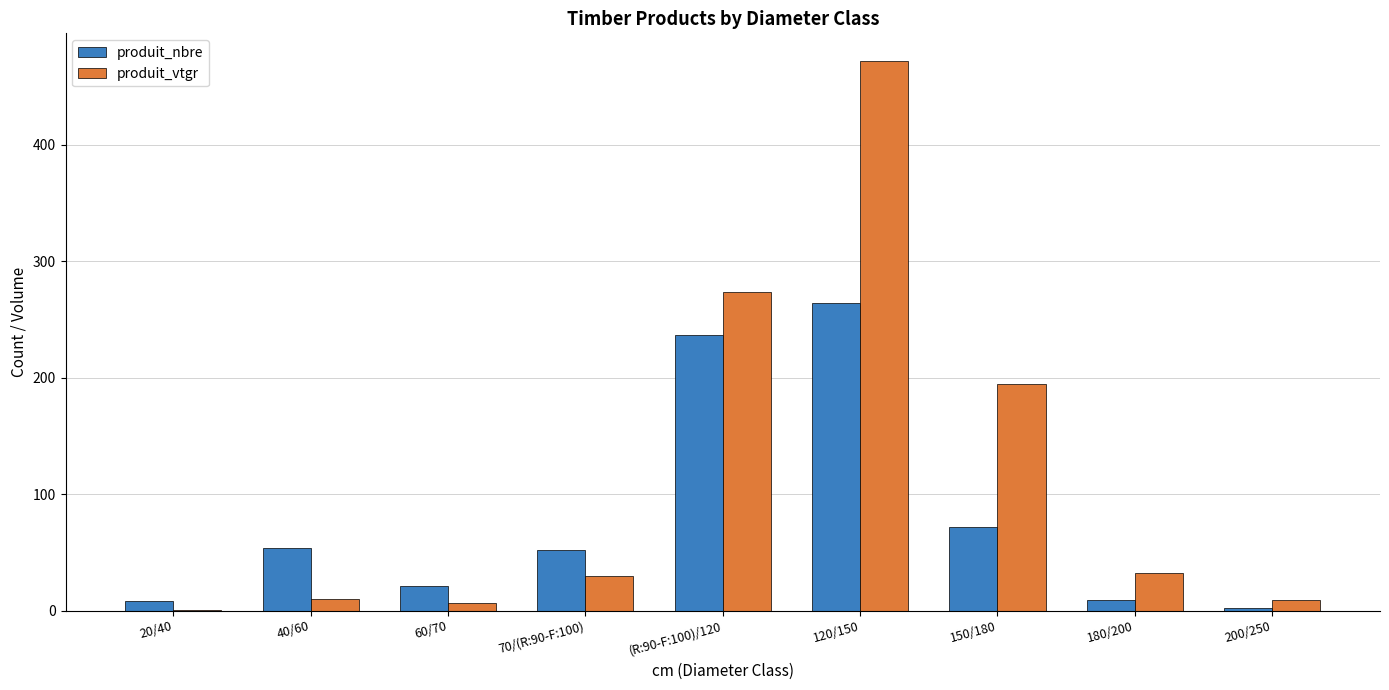

What is the total value across all series at 150/180?

266.1